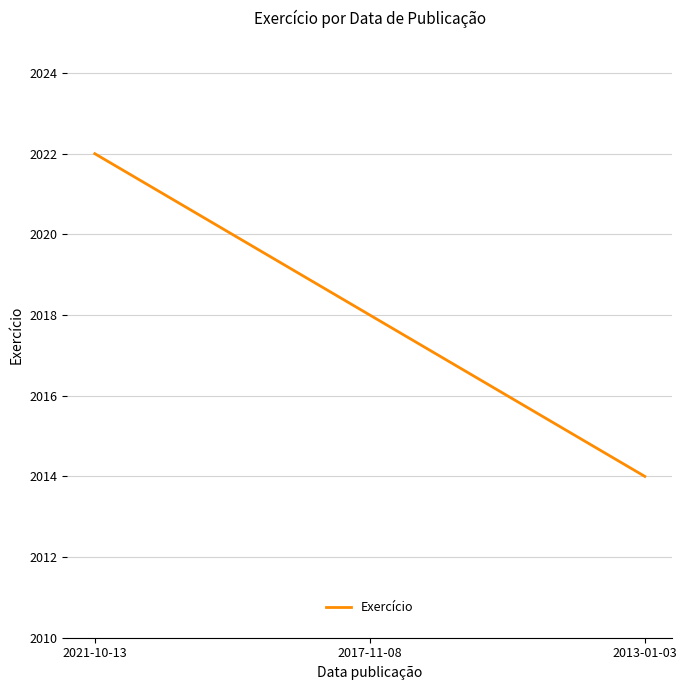

Is it true that the value at 2021-10-13 is 1030?

False